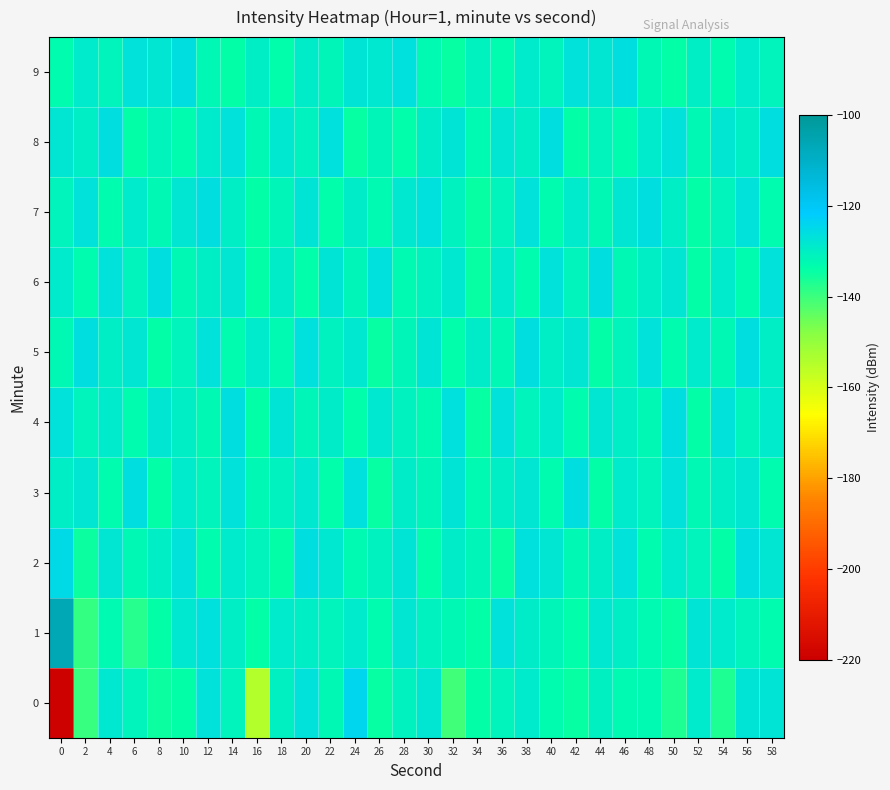

Between 28 and 40, which is larger?

28